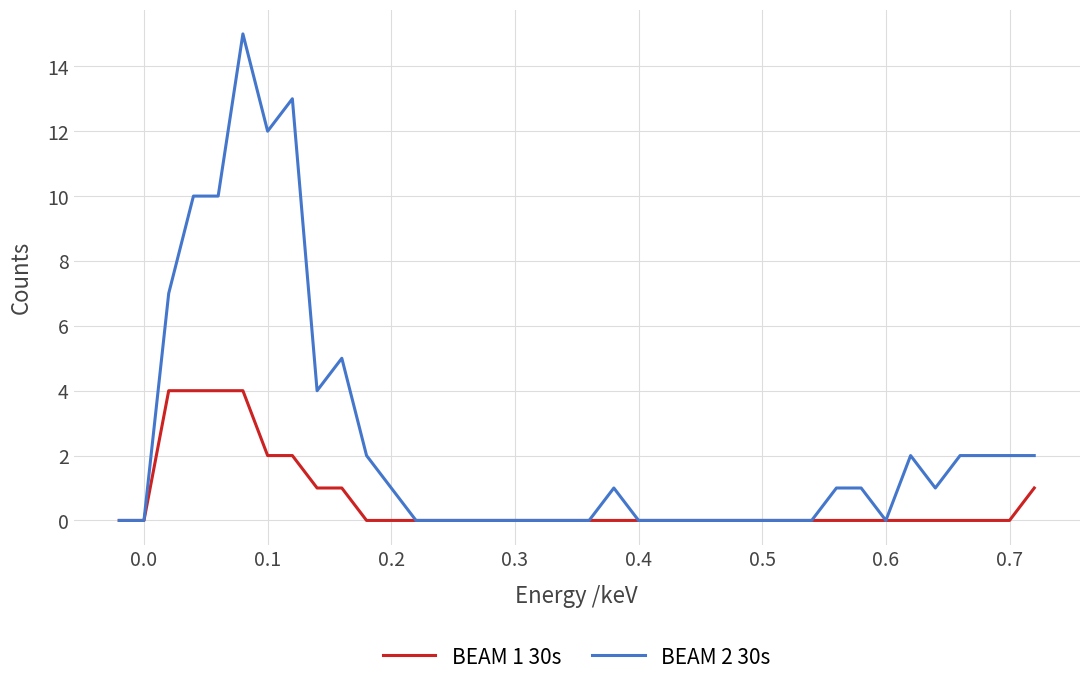

Which series has the largest range (max minus min)?

BEAM 2 30s